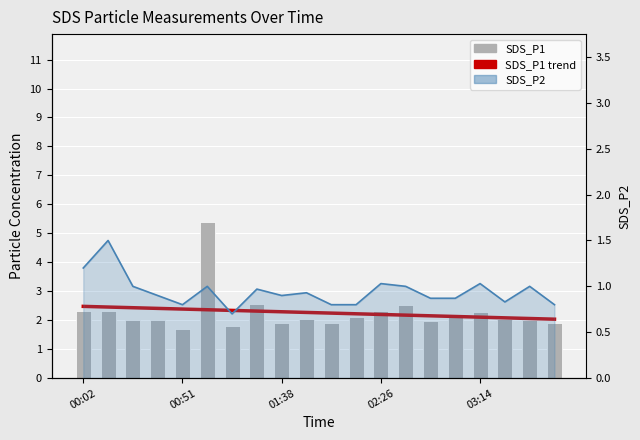

What is the label of the 14th bar from the left?

13